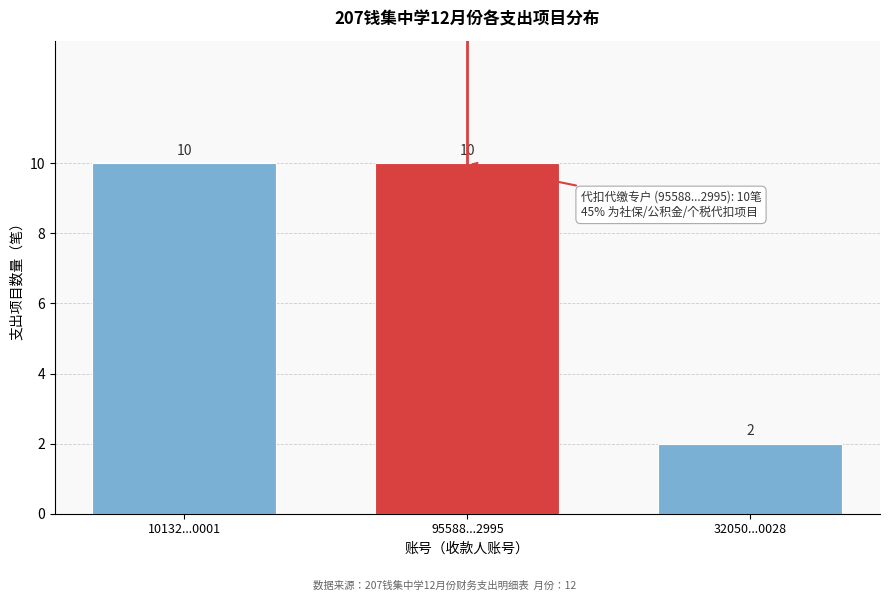

Reading right to left, what are all the values shown in this chart?

2	10	10